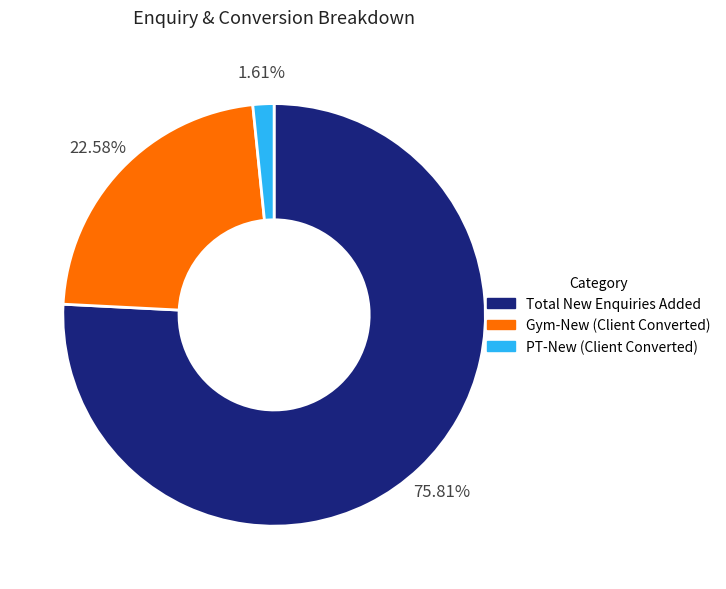

What is the total percentage of PT-New (Client Converted) and Gym-New (Client Converted)?

24.2%